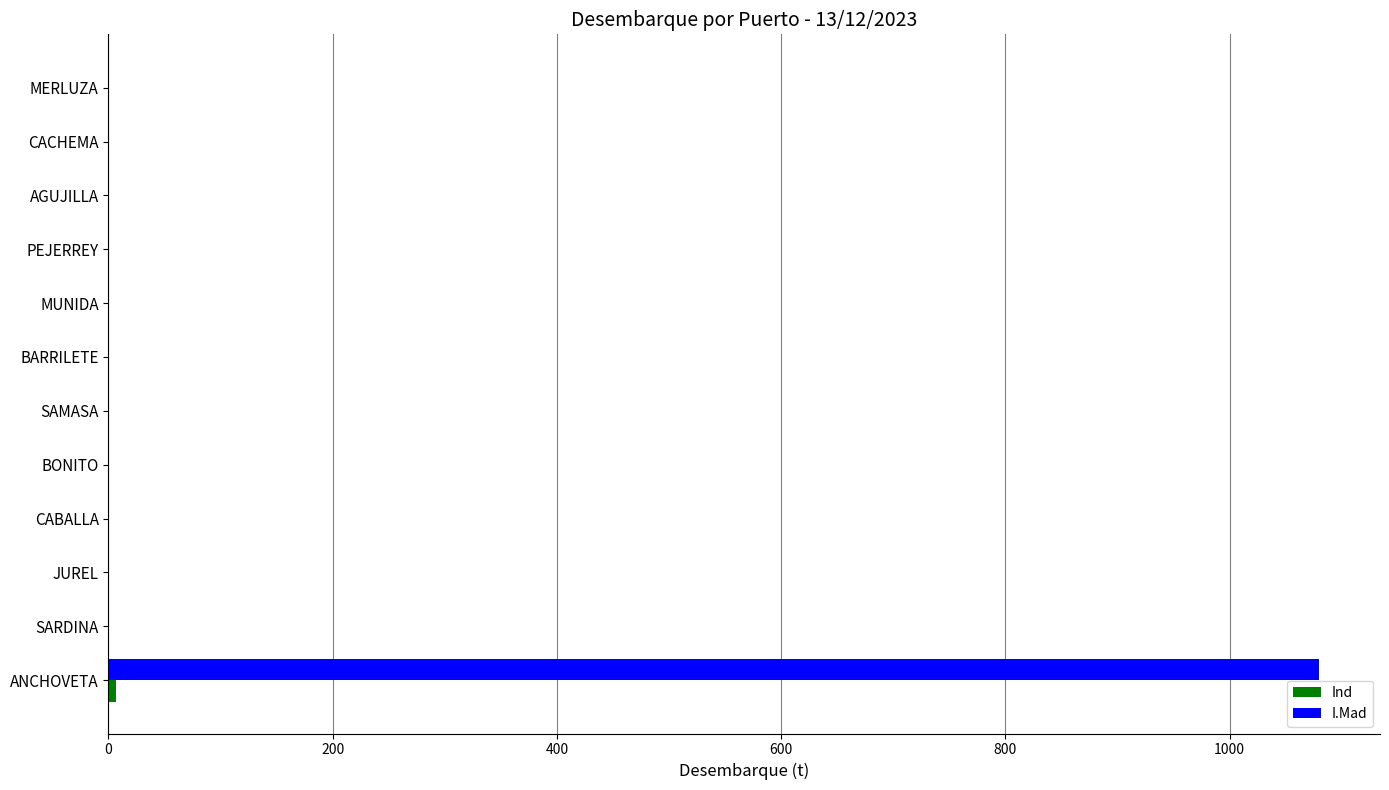

What is the maximum value shown in the chart?

1080.1